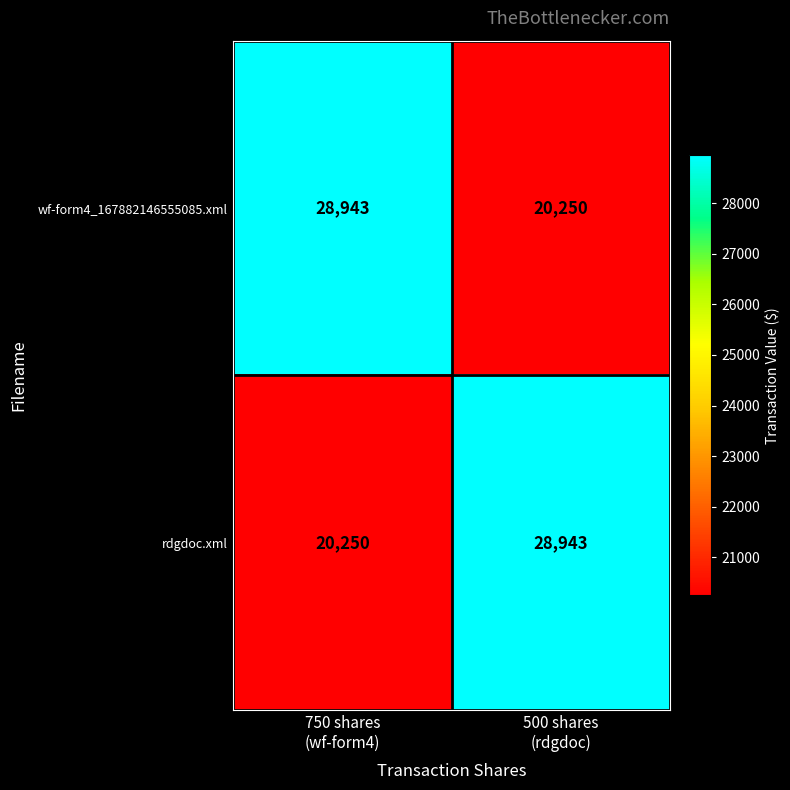

Reading left to right, what are all the values shown in this chart?

wf-form4_167882146555085.xml: 28943	20250
rdgdoc.xml: 20250	28943